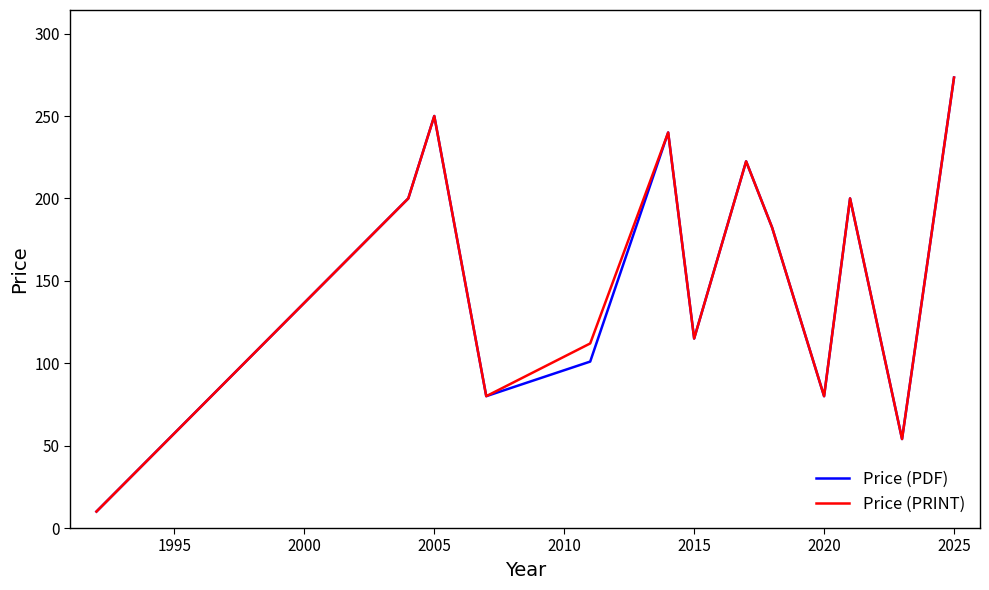

What is the greatest value displayed?

273.3